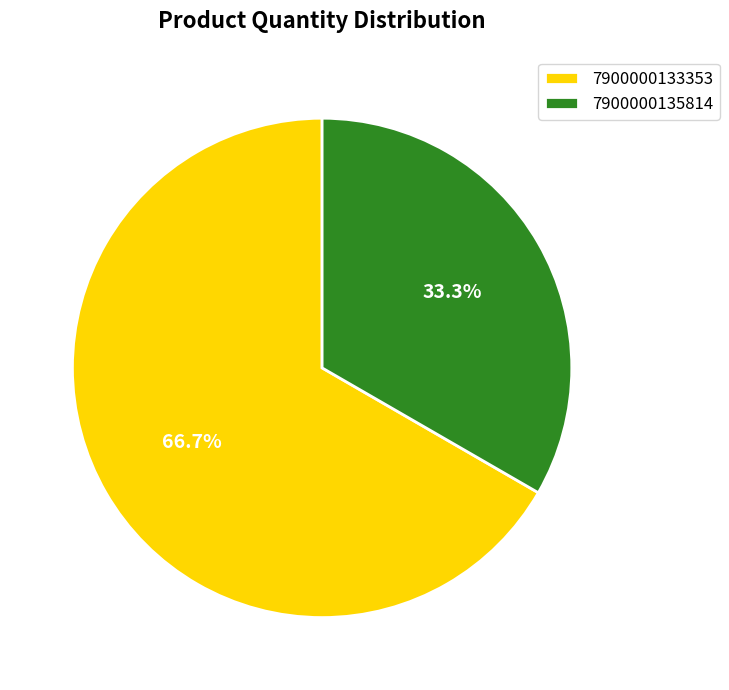

Does 7900000135814 account for over 50% of the chart?

No